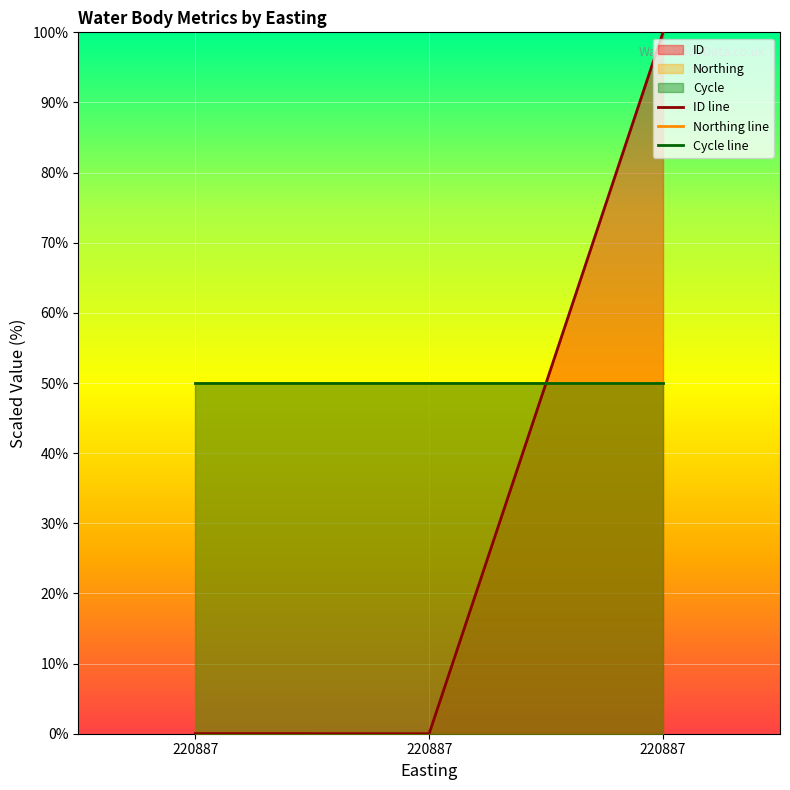

What value does the ID line series have at 220887?

100.0